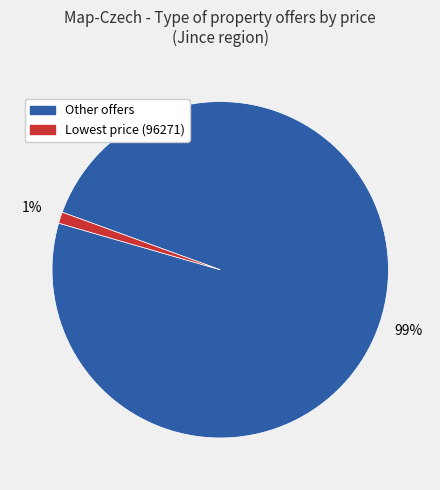

Do Other offers and Lowest price (96271) together represent more than half of the pie?

Yes